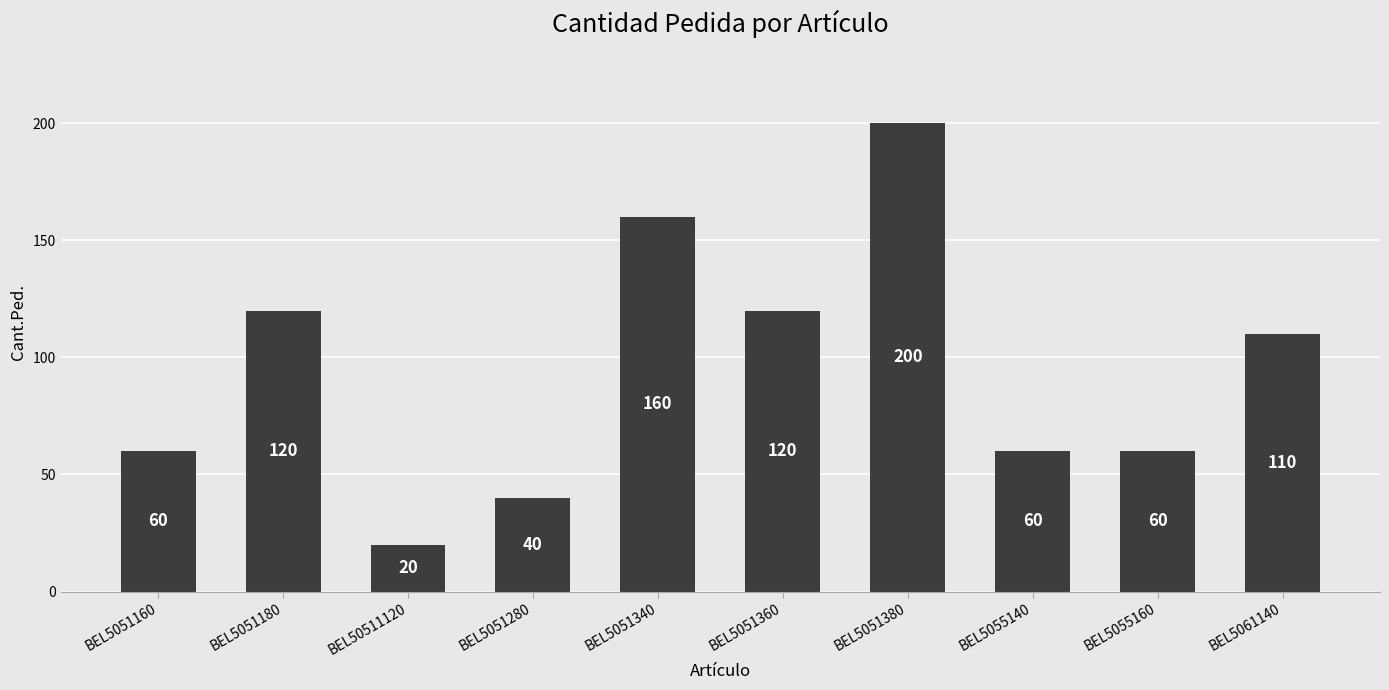

Which category has the lowest value across all series?

BEL50511120